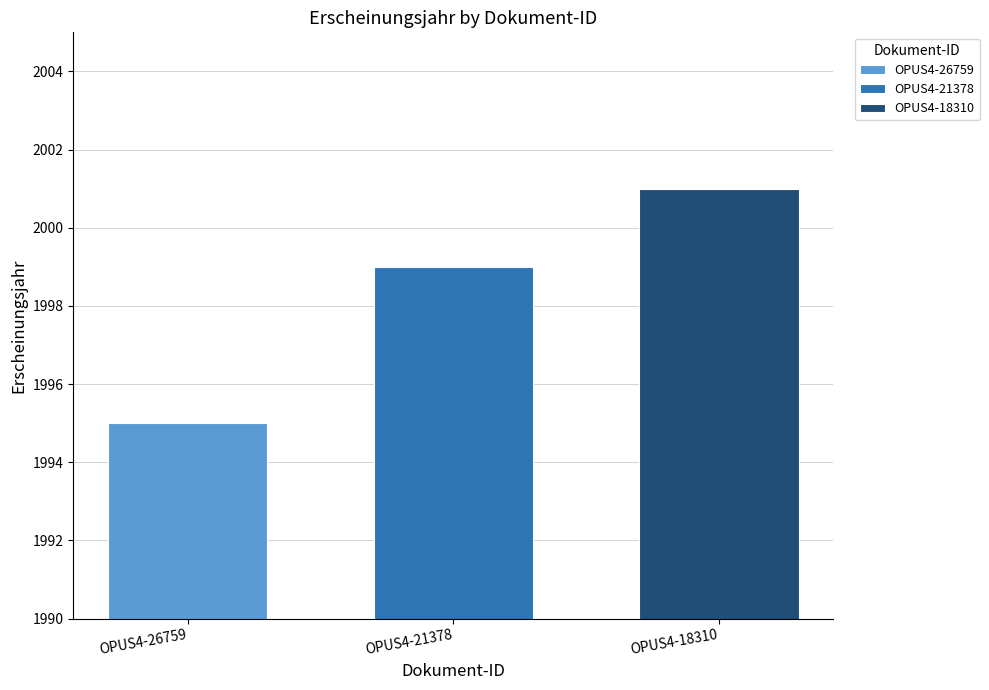

What is the greatest value displayed?

2001